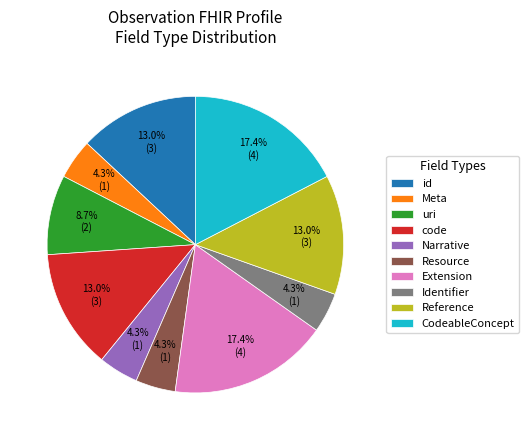

Does Extension represent more than half of the total?

No